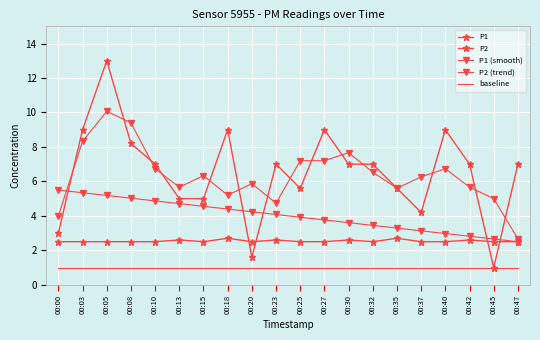

Reading left to right, what are all the values shown in this chart?

P1: 00:00=3.0	00:03=9.0	00:05=13.0	00:08=8.2	00:10=7.0	00:13=5.0	00:15=5.0	00:18=9.0	00:20=1.6	00:23=7.0	00:25=5.6	00:27=9.0	00:30=7.0	00:32=7.0	00:35=5.6	00:37=4.2	00:40=9.0	00:42=7.0	00:45=1.0	00:47=7.0
P2: 00:00=2.5	00:03=2.5	00:05=2.5	00:08=2.5	00:10=2.5	00:13=2.6	00:15=2.5	00:18=2.7	00:20=2.5	00:23=2.6	00:25=2.5	00:27=2.5	00:30=2.6	00:32=2.5	00:35=2.7	00:37=2.5	00:40=2.5	00:42=2.6	00:45=2.5	00:47=2.5
P1 (smooth): 00:00=4.0	00:03=8.3	00:05=10.1	00:08=9.4	00:10=6.7	00:13=5.7	00:15=6.3	00:18=5.2	00:20=5.9	00:23=4.7	00:25=7.2	00:27=7.2	00:30=7.7	00:32=6.5	00:35=5.6	00:37=6.3	00:40=6.7	00:42=5.7	00:45=5.0	00:47=2.7
P2 (trend): 00:00=5.5	00:03=5.3	00:05=5.2	00:08=5.0	00:10=4.9	00:13=4.7	00:15=4.6	00:18=4.4	00:20=4.2	00:23=4.1	00:25=3.9	00:27=3.8	00:30=3.6	00:32=3.4	00:35=3.3	00:37=3.1	00:40=3.0	00:42=2.8	00:45=2.7	00:47=2.5
baseline: 00:00=1.0	00:03=1.0	00:05=1.0	00:08=1.0	00:10=1.0	00:13=1.0	00:15=1.0	00:18=1.0	00:20=1.0	00:23=1.0	00:25=1.0	00:27=1.0	00:30=1.0	00:32=1.0	00:35=1.0	00:37=1.0	00:40=1.0	00:42=1.0	00:45=1.0	00:47=1.0